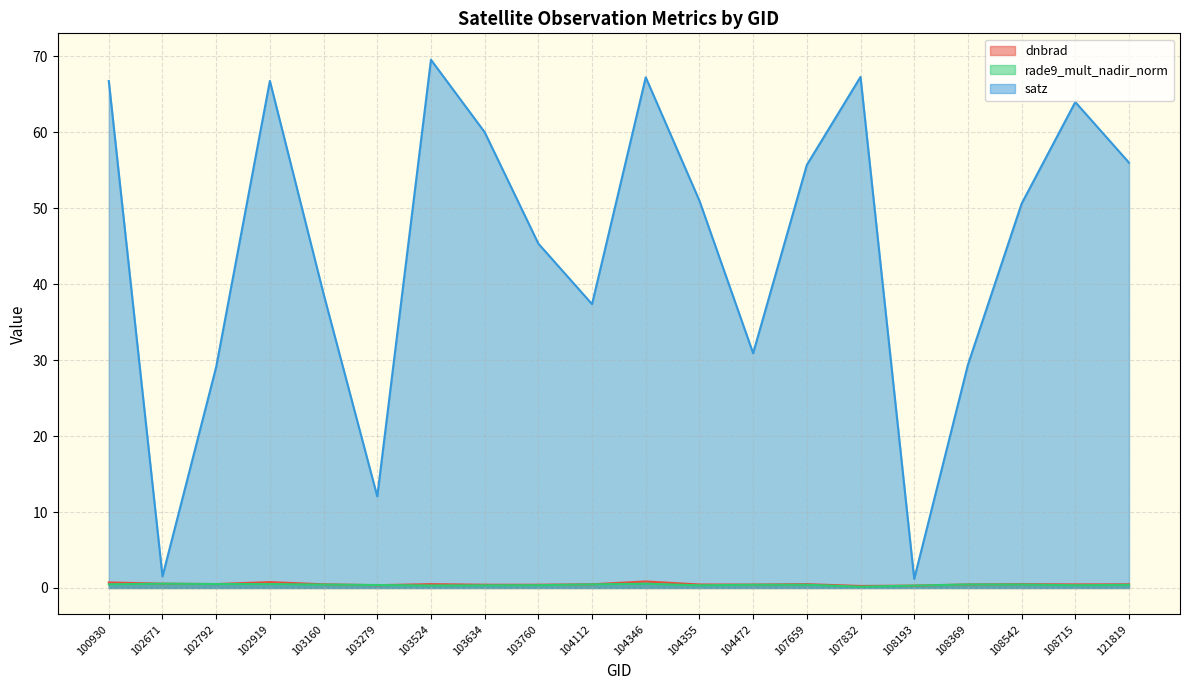

Does the chart display data point markers on the line(s)?

No